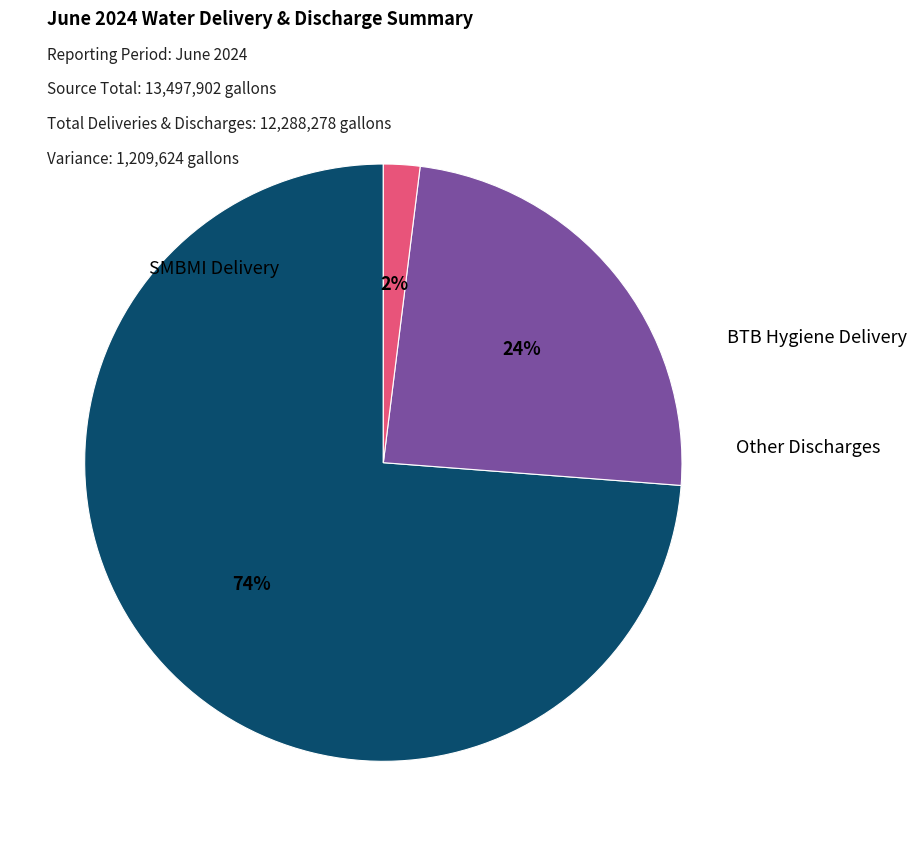

To the nearest percent, what is the difference between the largest and smallest slice percentages?

72%